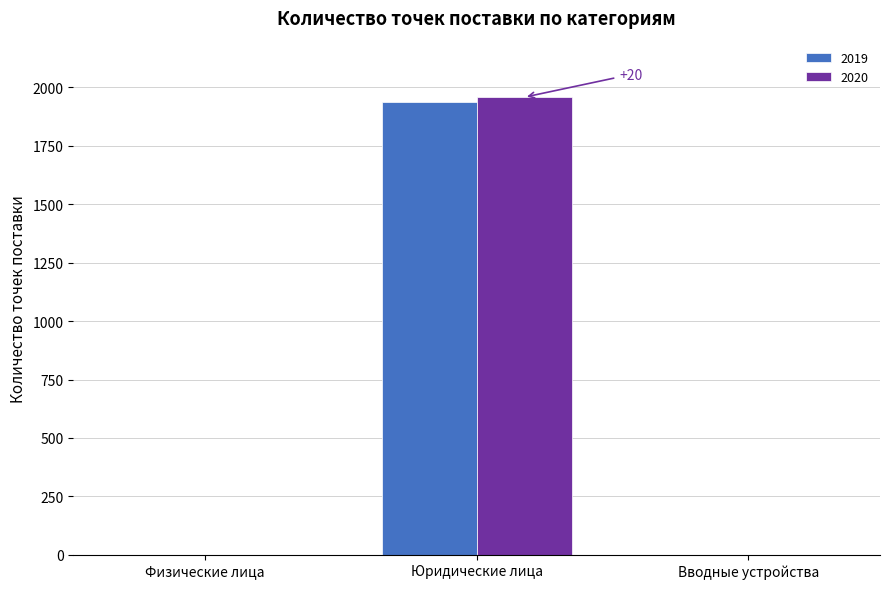

At which category is the sum across all series the highest?

Юридические лица